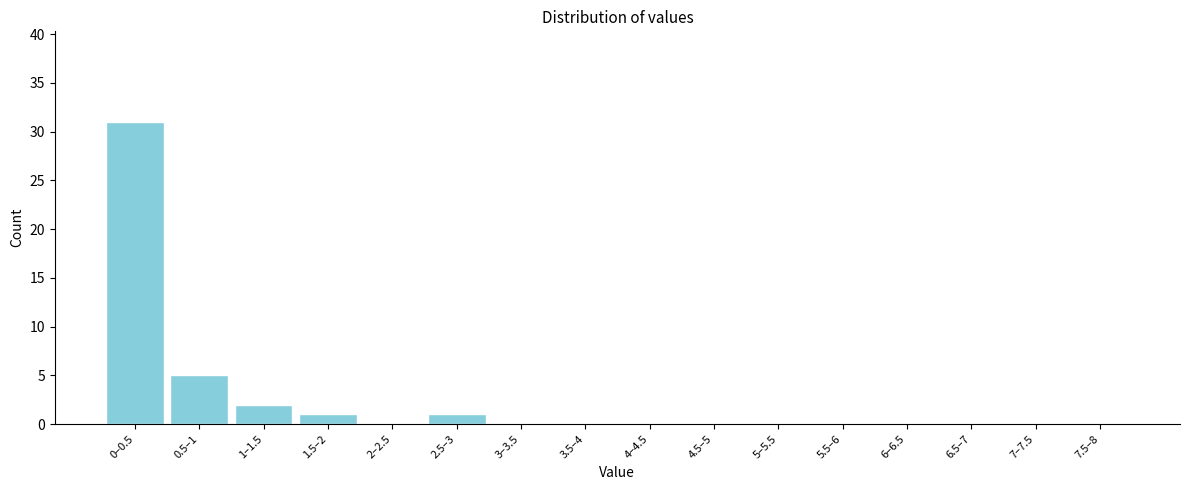

Reading left to right, extract all data points from this chart.

0–0.5=31	0.5–1=5	1–1.5=2	1.5–2=1	2–2.5=0	2.5–3=1	3–3.5=0	3.5–4=0	4–4.5=0	4.5–5=0	5–5.5=0	5.5–6=0	6–6.5=0	6.5–7=0	7–7.5=0	7.5–8=0